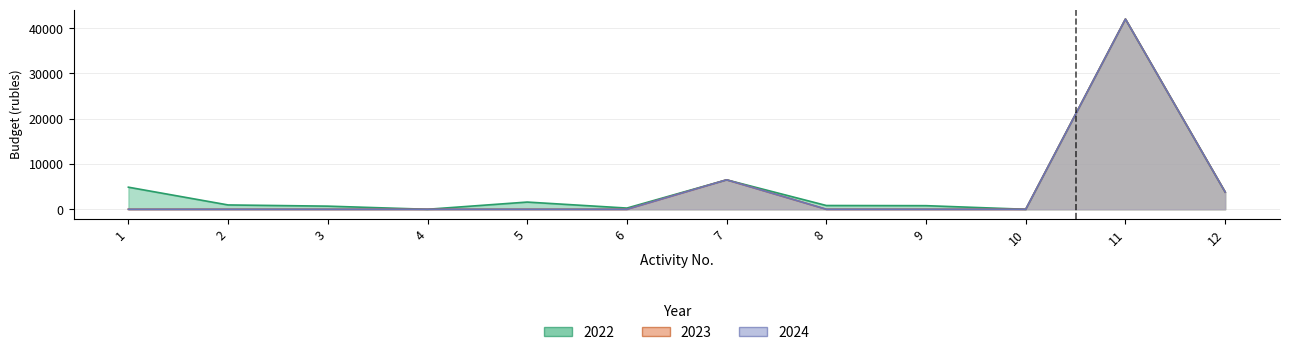

Which category has the lowest value in the 2022 series?

4